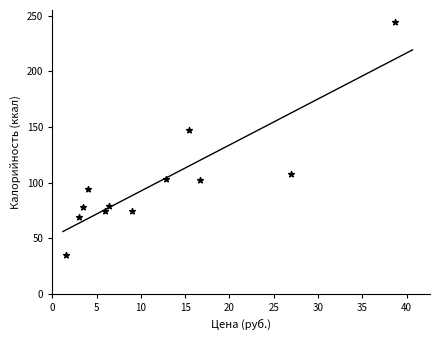

What is the range of Y values (max minus min)?

209.8